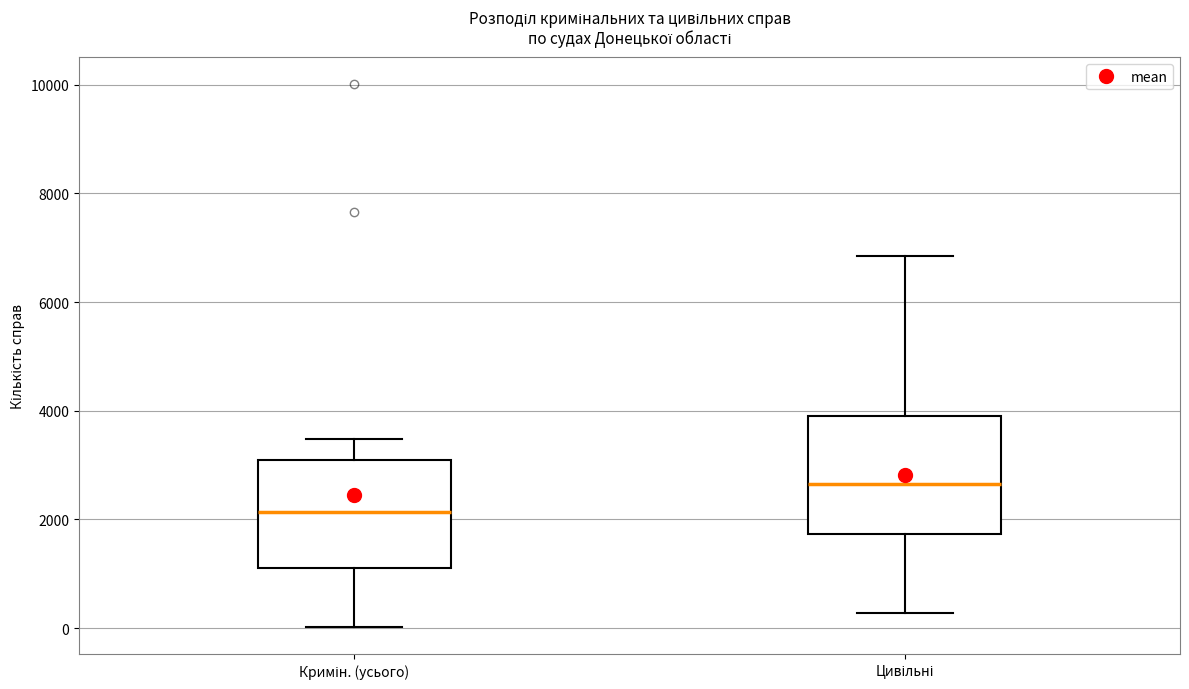

Where does the median line of the box for Цивільні sit on the y-axis? The values are not printed on the chart, so give them approximately, as read against the axis.

2600